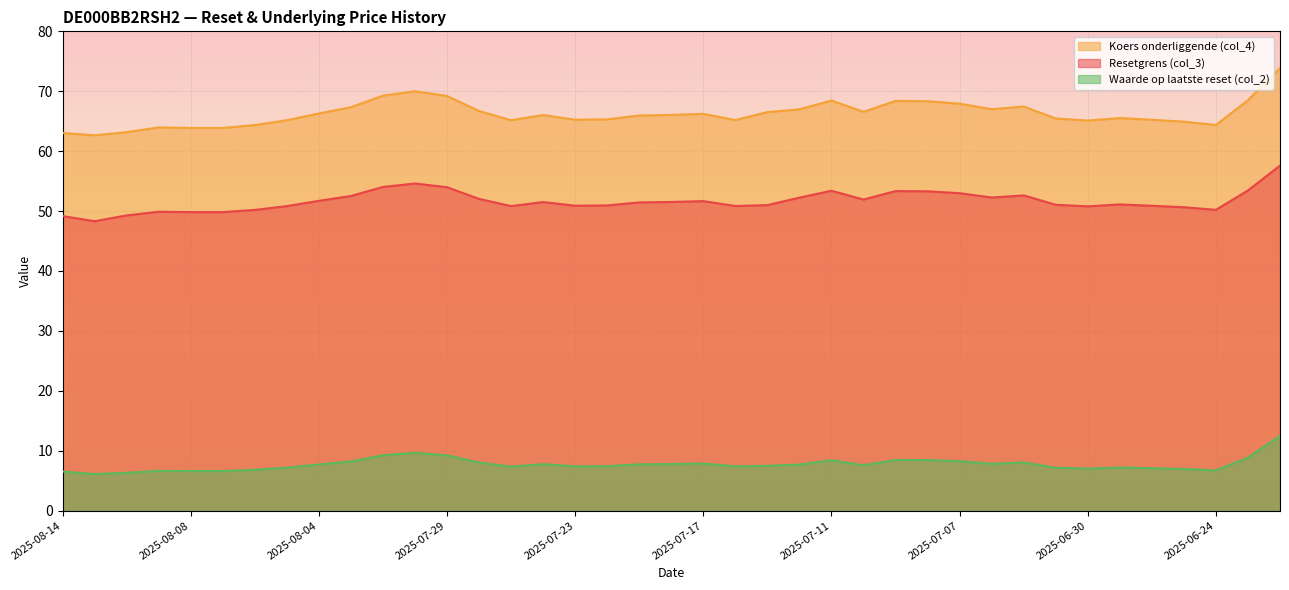

Between 2025-08-01 and 2025-06-27, which is larger?

2025-08-01